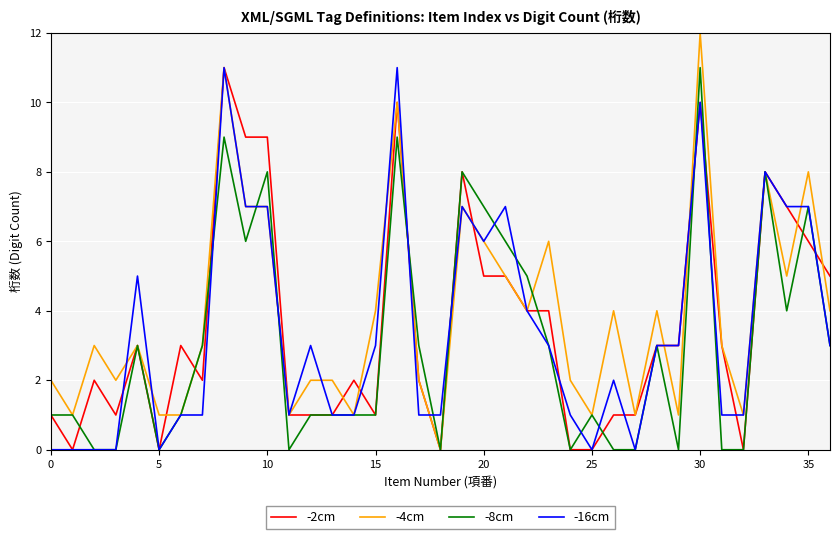

What is the highest value of the -2cm series?

11